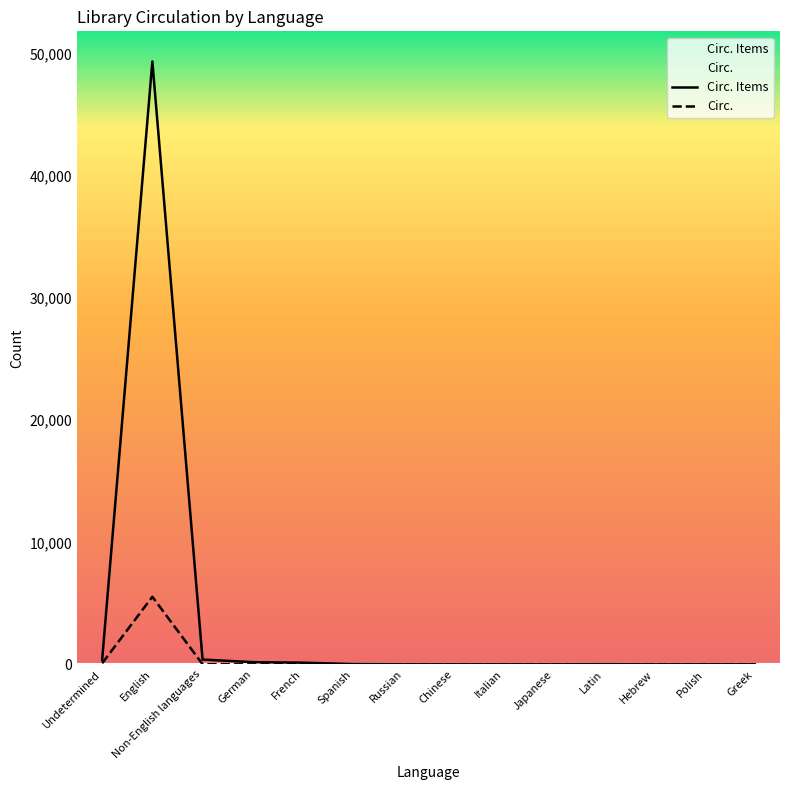

The Circ. series shows -2784 at Polish. True or false?

False